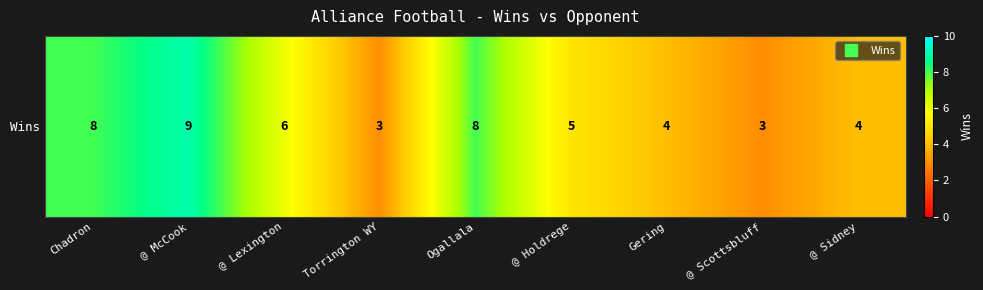

Approximately how many times larger is the value at @ Lexington compared to Torrington WY?

2.0